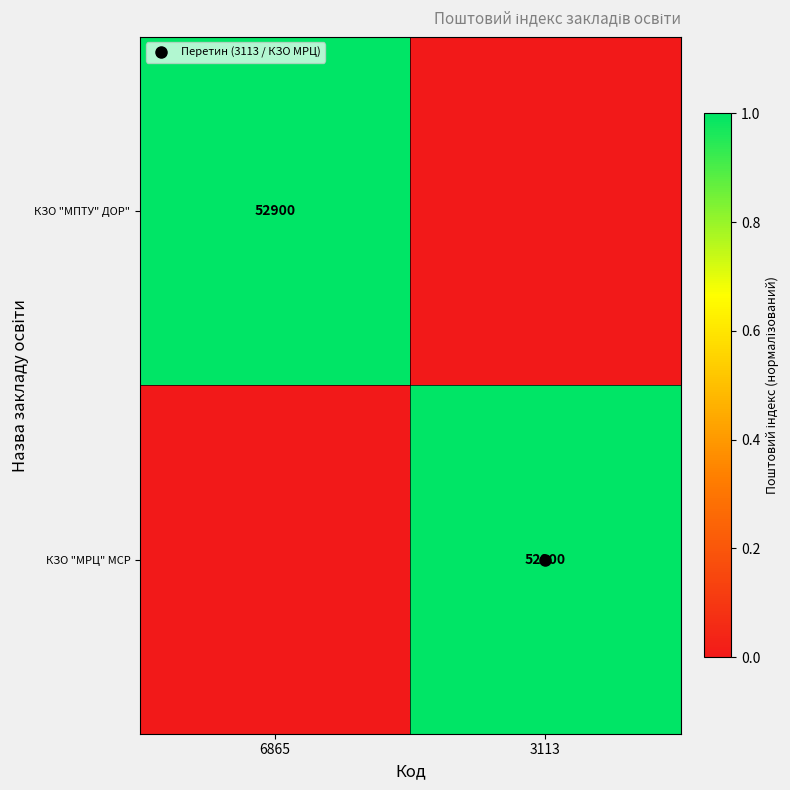

What is the difference between the maximum and minimum values in the КЗО "МПТУ" ДОР" series?

1